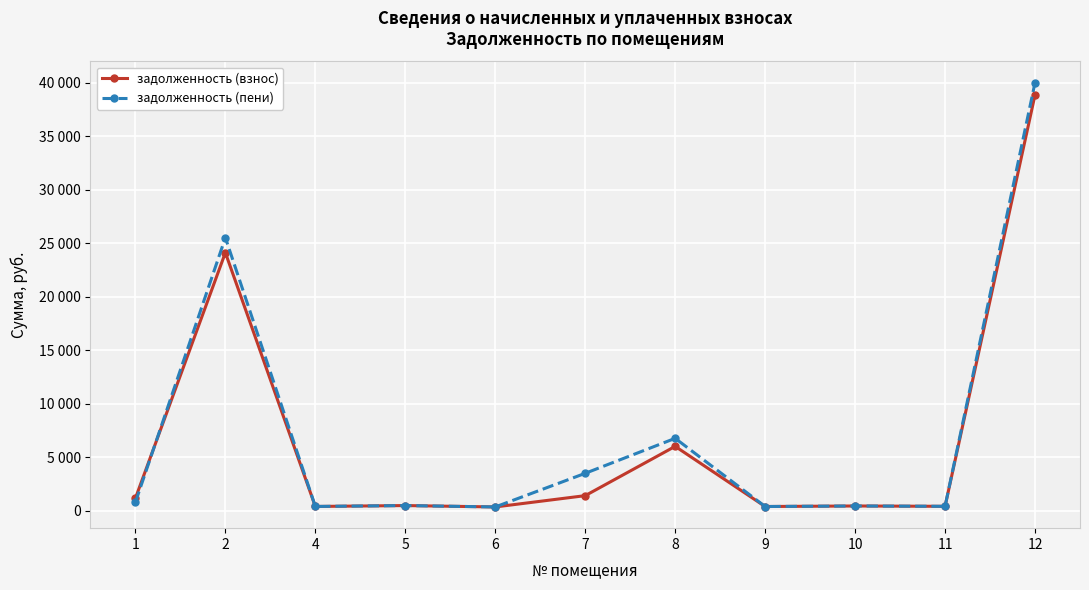

Which series changed the most between 8 and 12?

задолженность (пени)